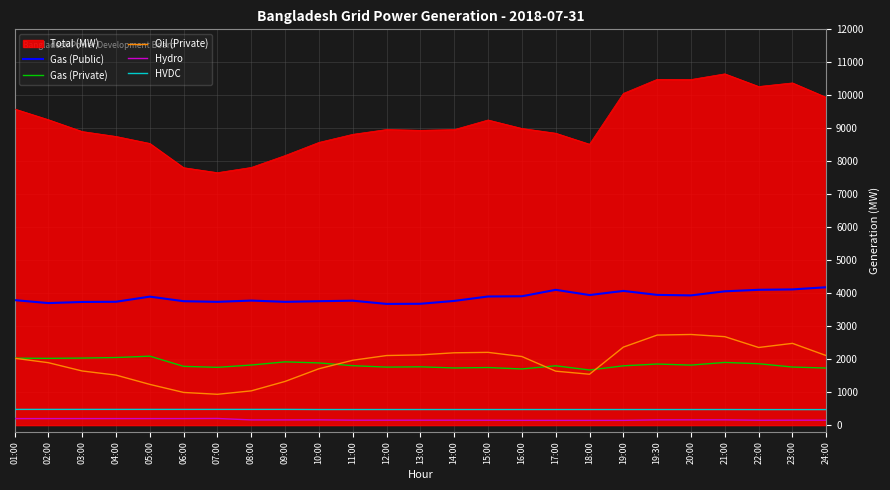

Rank the series by their maximum value, from lowest to highest.

Hydro, HVDC, Gas (Private), Oil (Private), Gas (Public), Total (MW)